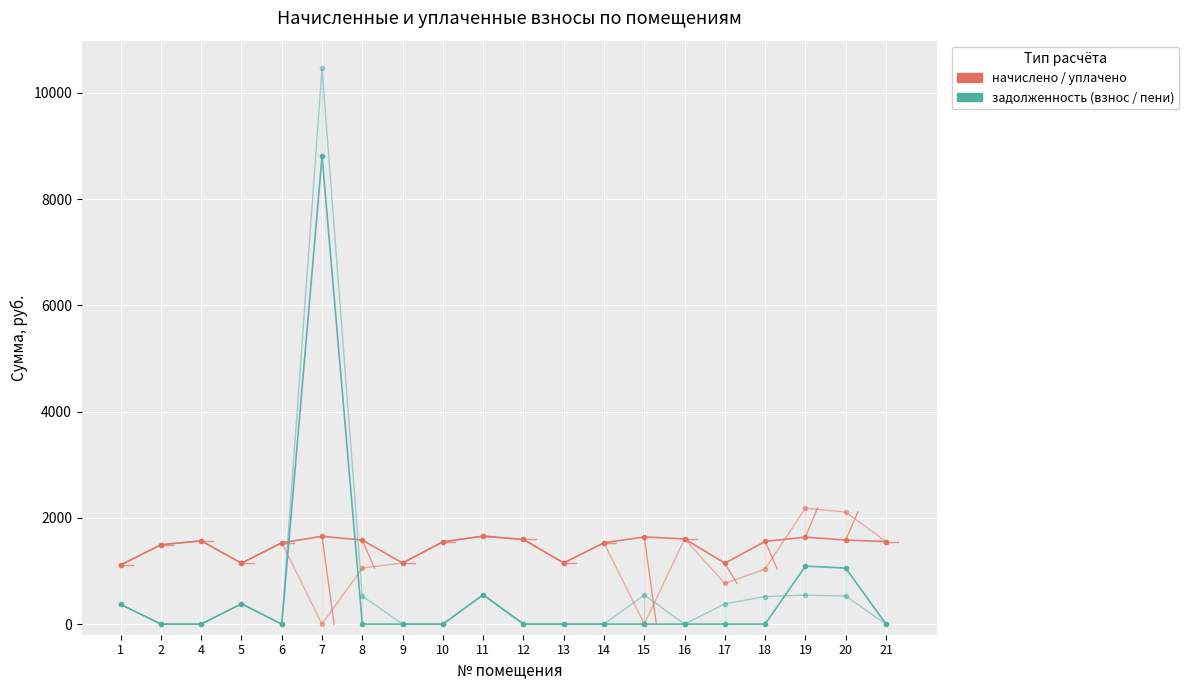

Which series ends up on top after the final intersection of задолженность (взнос / пени) and начислено / уплачено?

начислено / уплачено